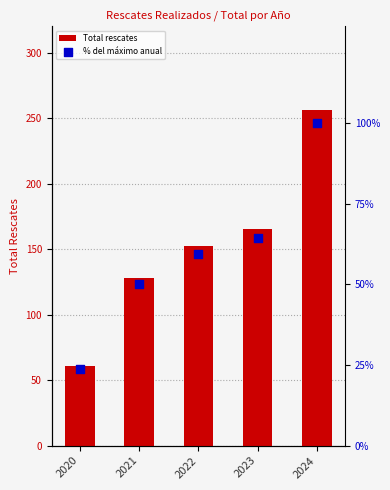

Which series reaches the minimum Y coordinate?

% del máximo anual